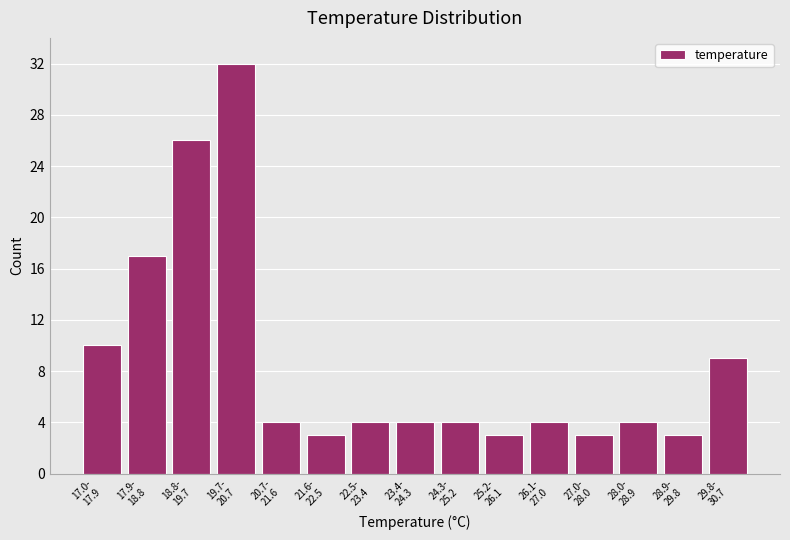

Reading right to left, extract all data points from this chart.

9	3	4	3	4	3	4	4	4	3	4	32	26	17	10